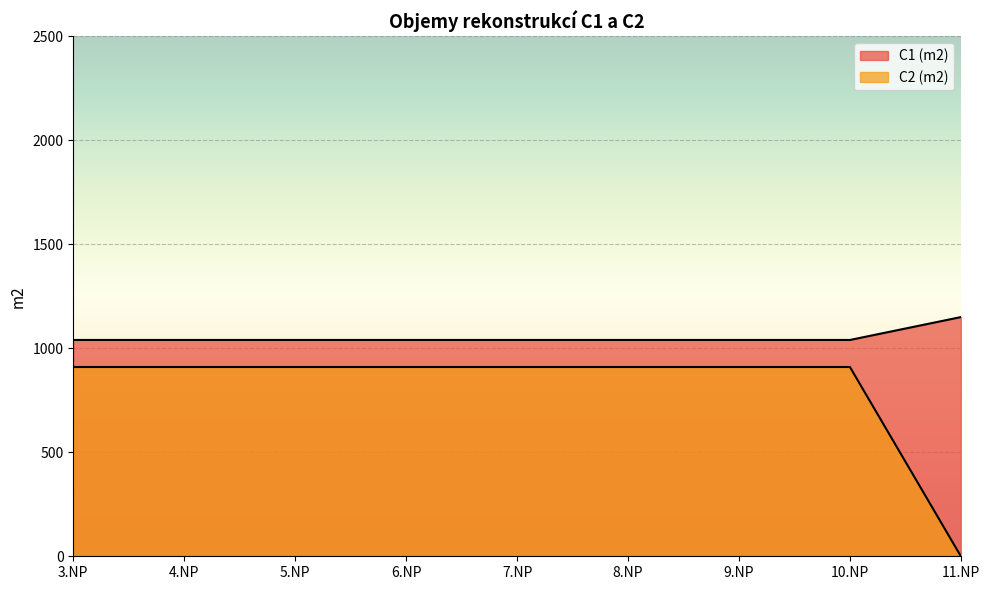

True or false: C1 (m2) has a value of 1547 at 5.NP.

False